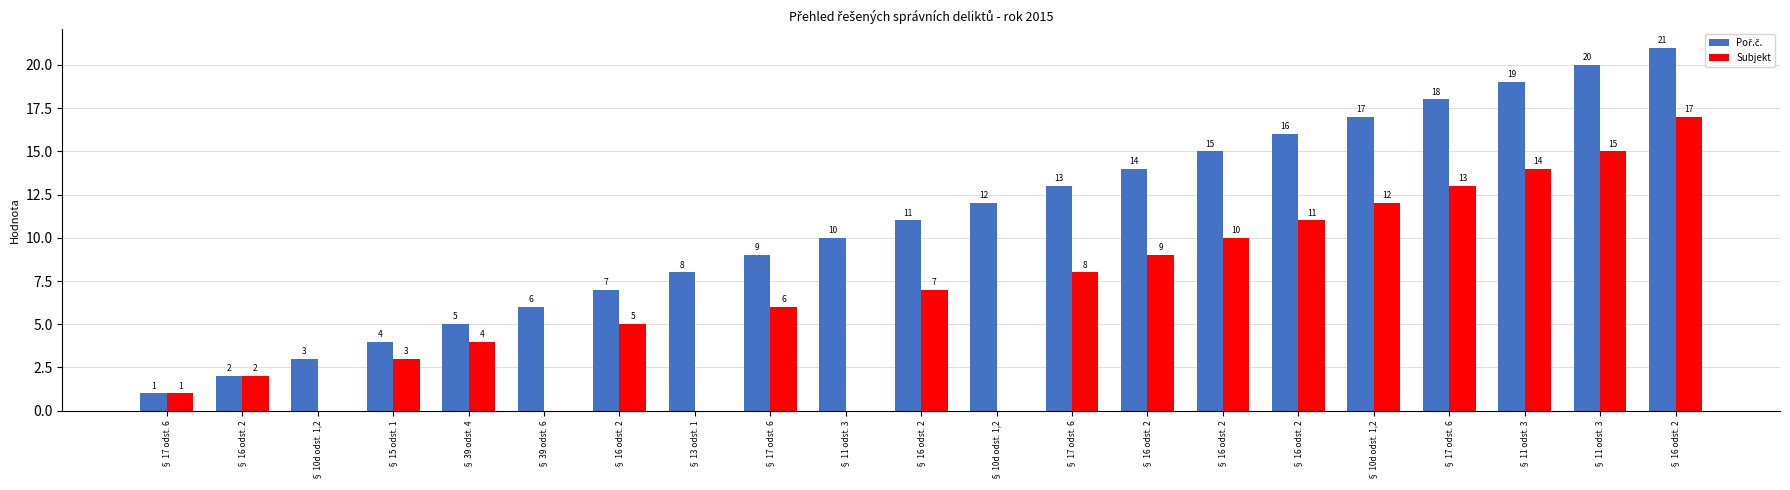

Reading right to left, list all the values displayed in this chart.

Poř.č.: 21	20	19	18	17	16	15	14	13	12	11	10	9	8	7	6	5	4	3	2	1
Subjekt: 17	15	14	13	12	11	10	9	8	0	7	0	6	0	5	0	4	3	0	2	1